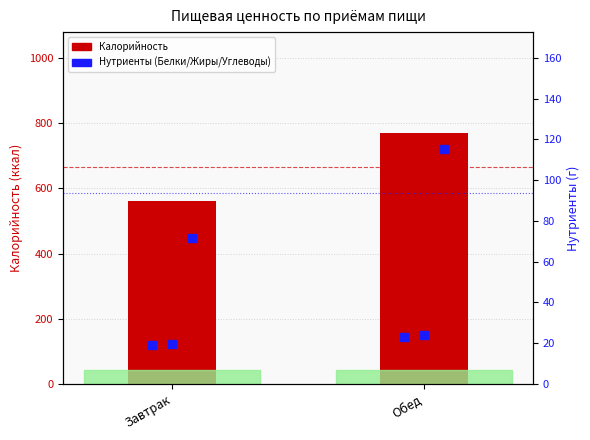

What is the difference between the Белки values at Завтрак and Обед?

4.0